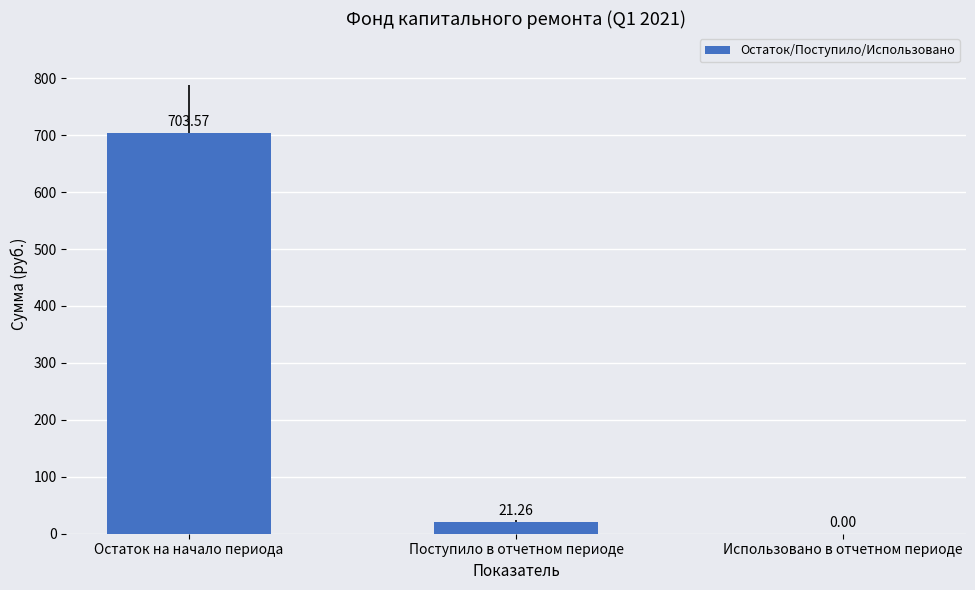

At which label is the value closest to 351?

Поступило в отчетном периоде